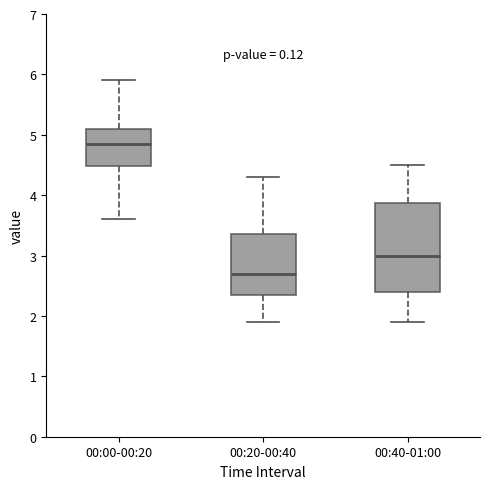

Which box's median line is the highest?

00:00-00:20